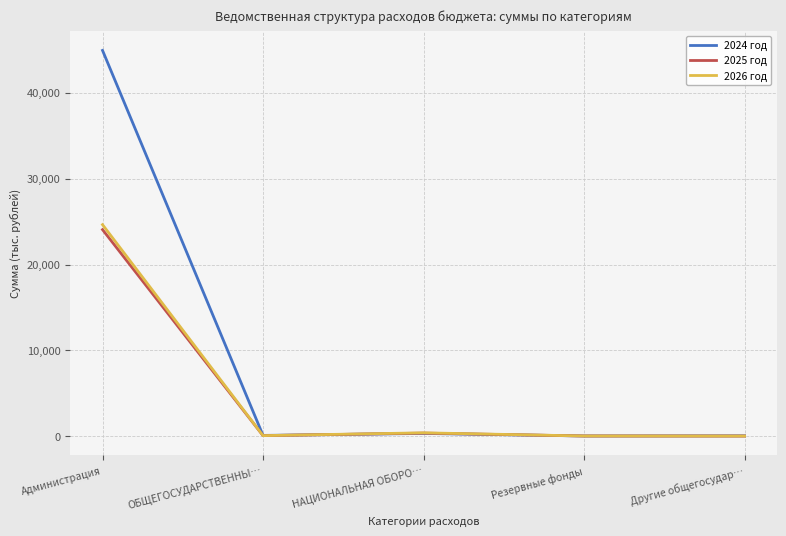

At which label does 2025 год reach its peak?

Администрация